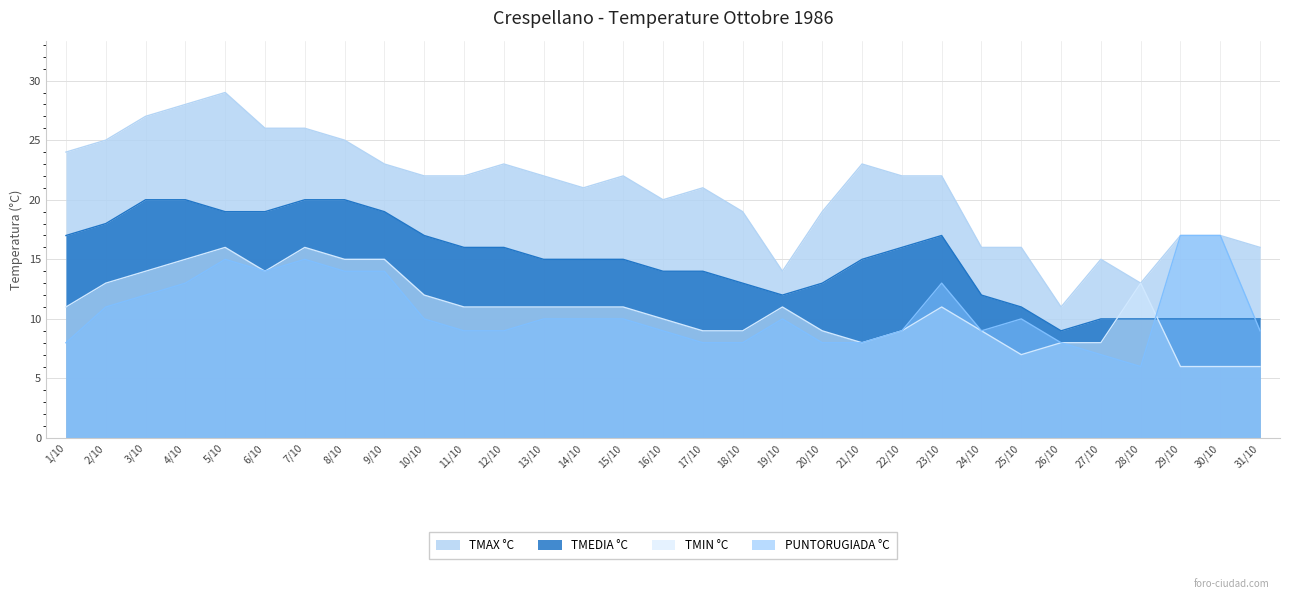

What is the sum of all PUNTORUGIADA °C values?

330